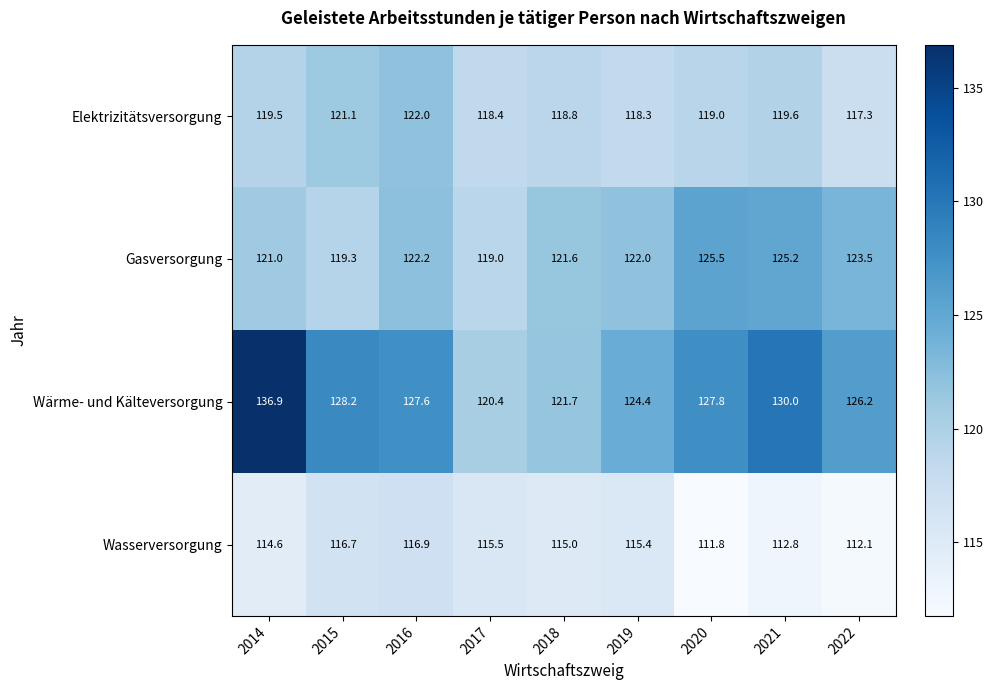

Which series changed the most between 2016 and 2022?

Wasserversorgung